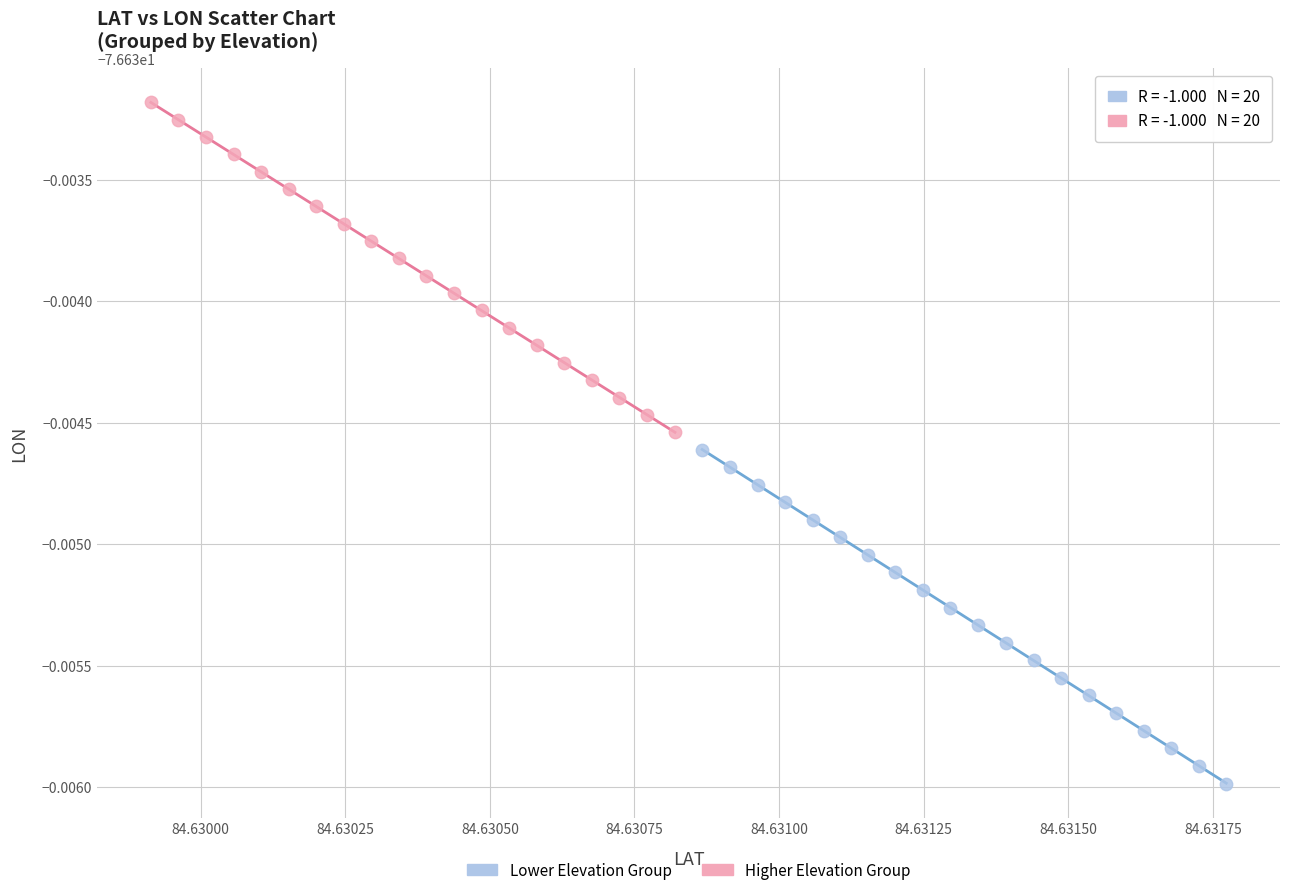

Which series has the widest spread of Y values?

Lower Elevation Group